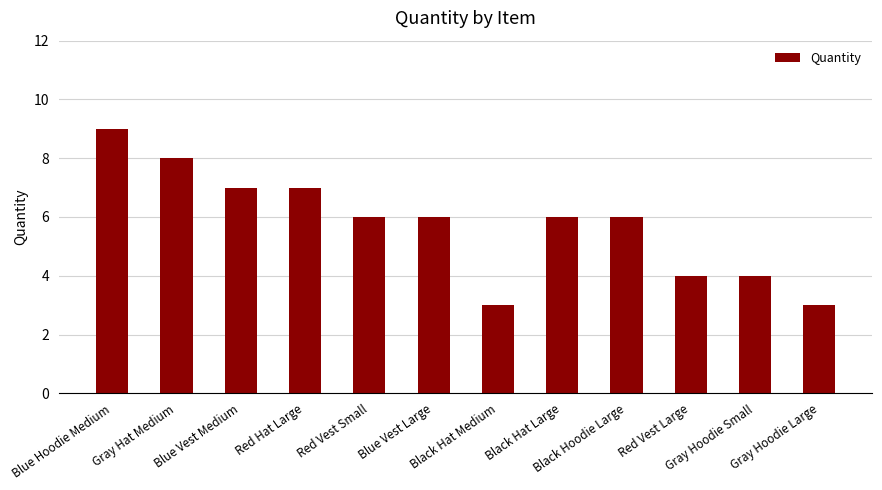

What is the sum of all values?

69